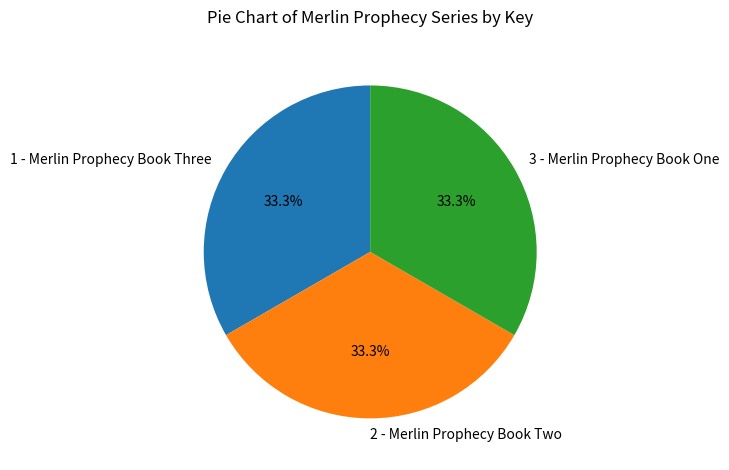

What is the ratio of the value at 1 - Merlin Prophecy Book Three to the value at 3 - Merlin Prophecy Book One?

1.0